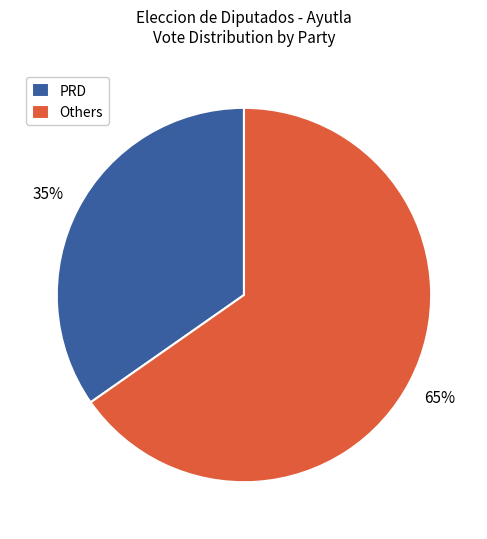

To the nearest percent, what is the average slice percentage?

50%